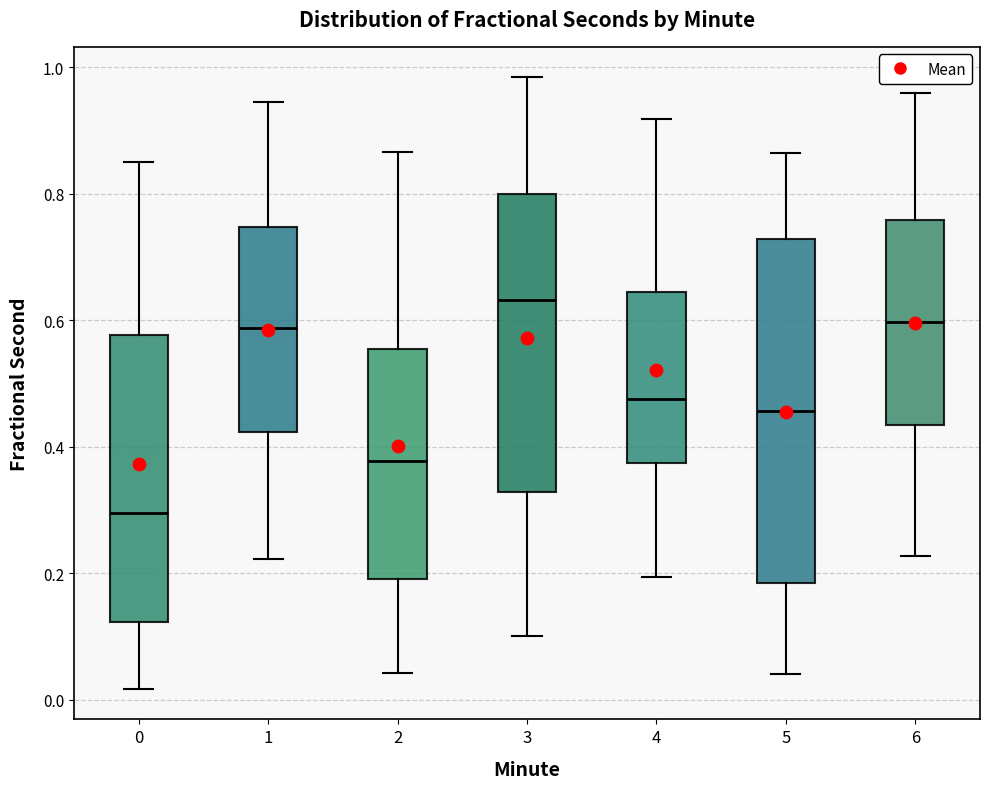

Which box has the lowest median line?

0